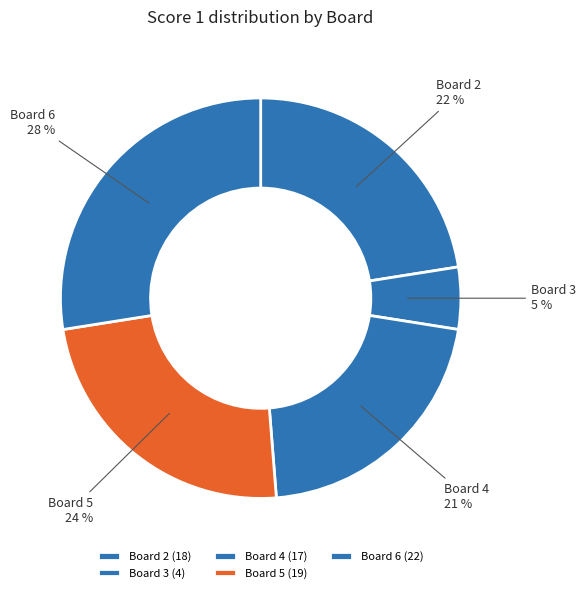

Does any single category account for the majority?

No